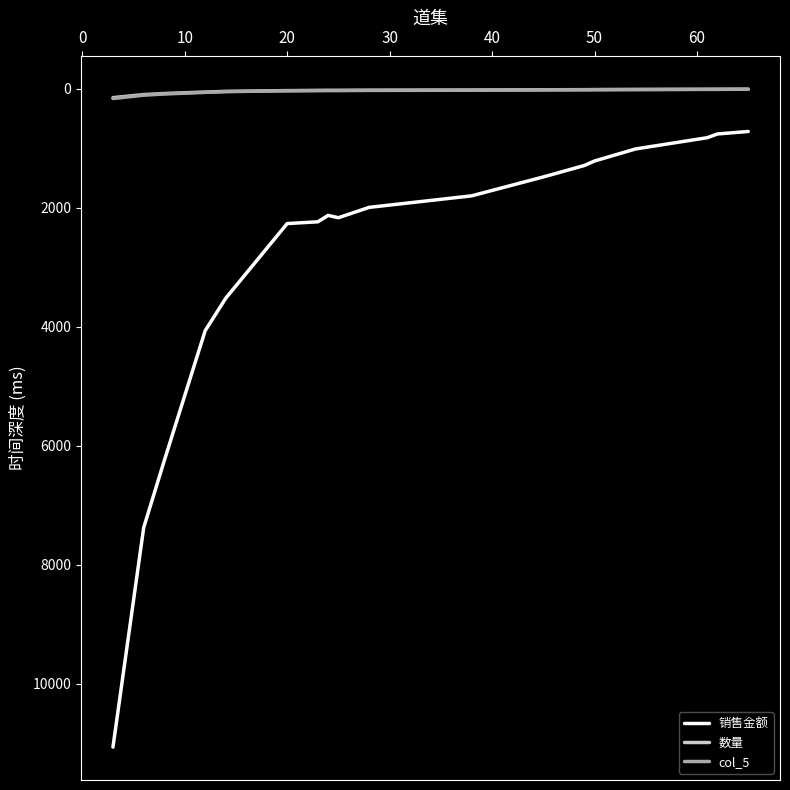

What is the average value of the 数量 series?

39.2